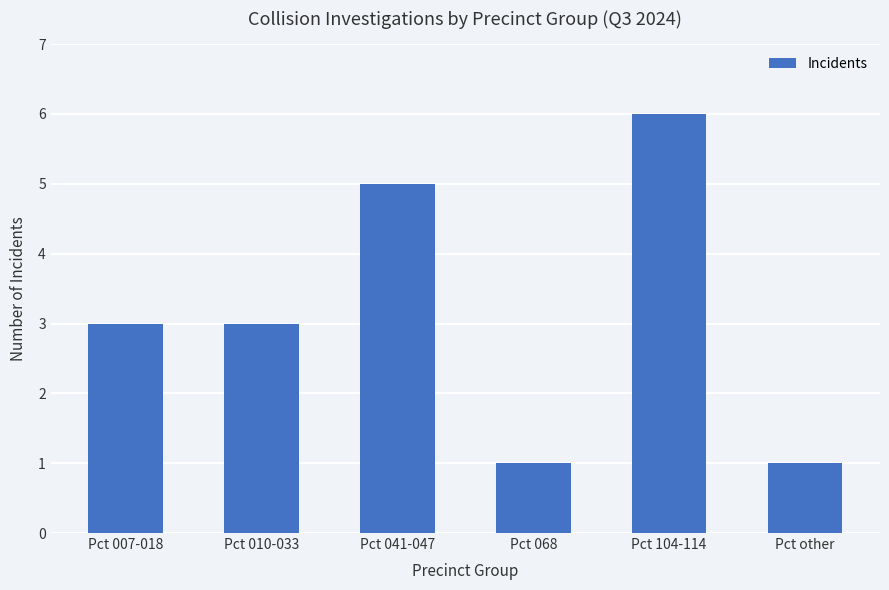

True or false: the data shows 5 at Pct 041-047.

True